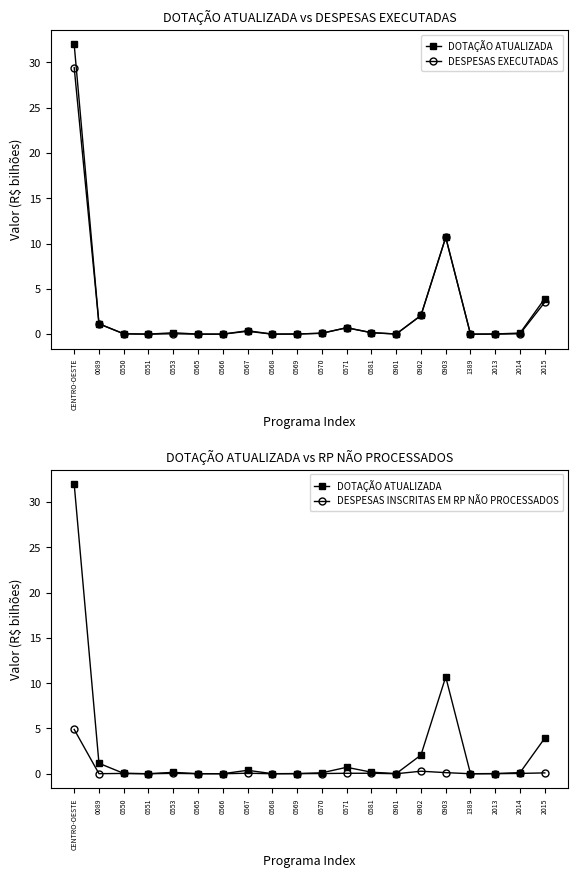

In DOTAÇÃO ATUALIZADA, how many points are lower than both neighbors (excluding endpoints)?

5